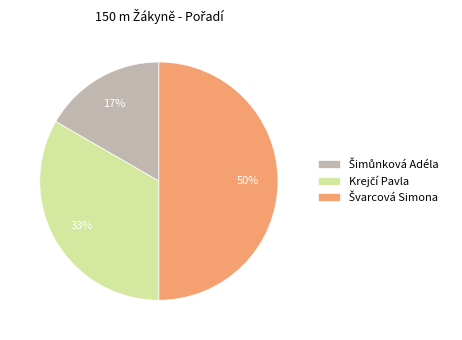

To the nearest percent, what is the average slice percentage?

33%